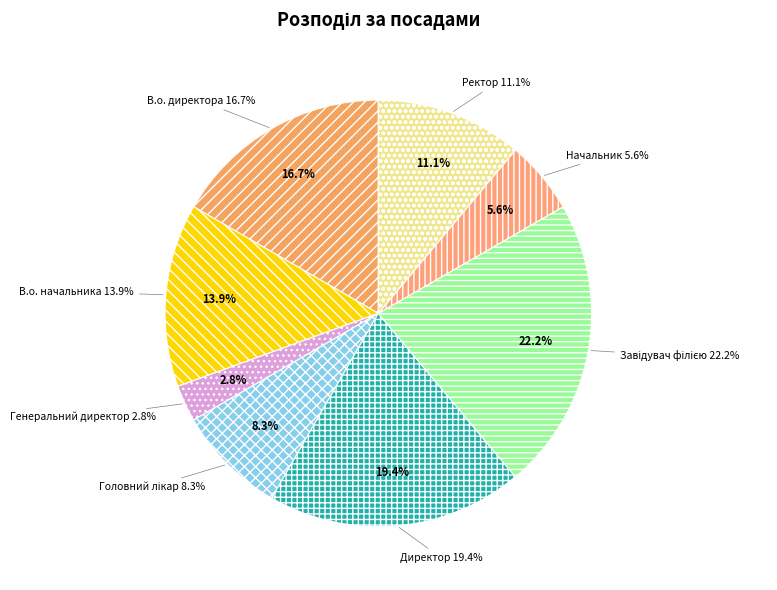

What is the ratio of the value at В.о. начальника to the value at Завідувач філією?

0.6